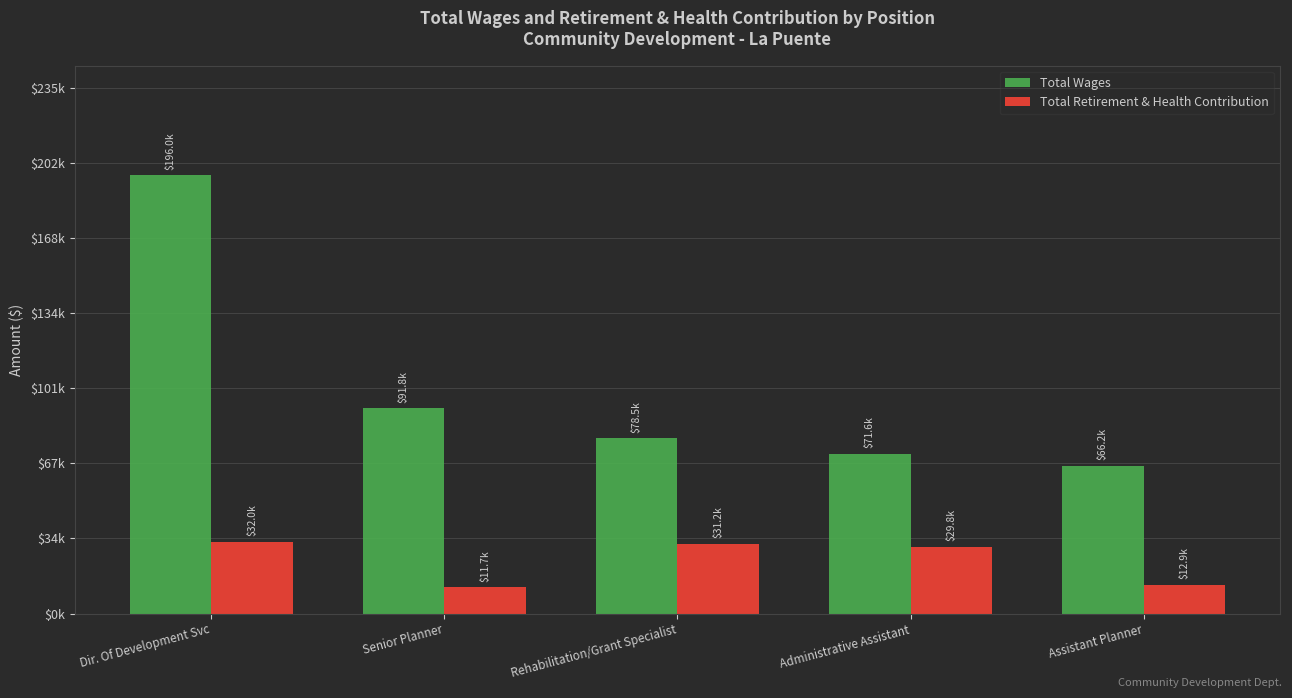

The value of Total Wages at Rehabilitation/Grant Specialist is 78459. True or false?

True